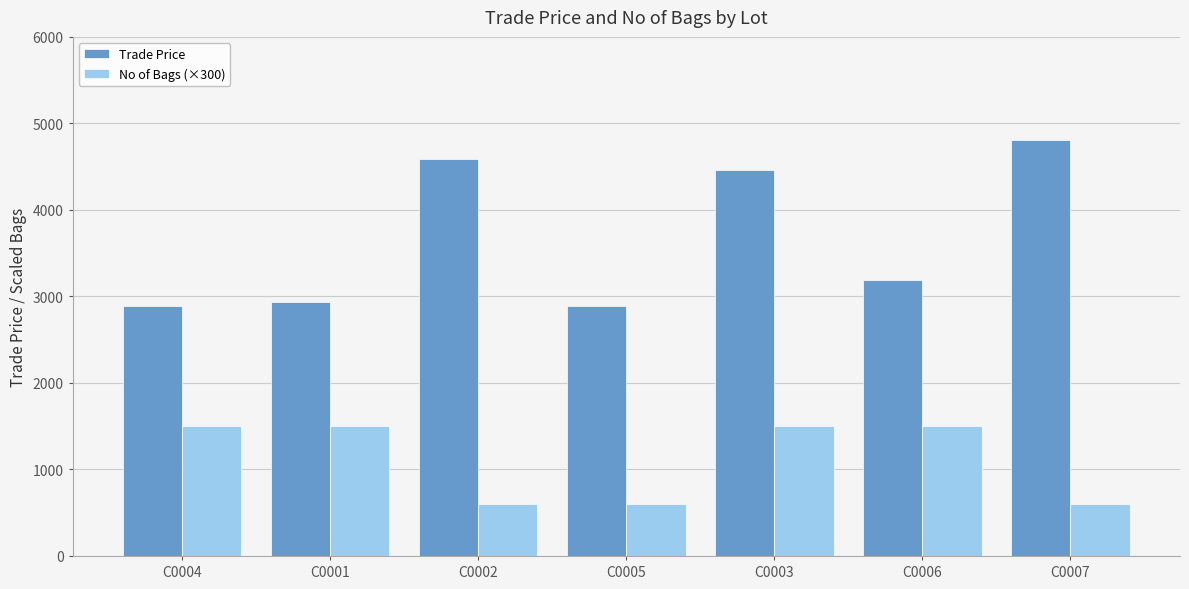

What is the maximum value for Trade Price?

4806.0